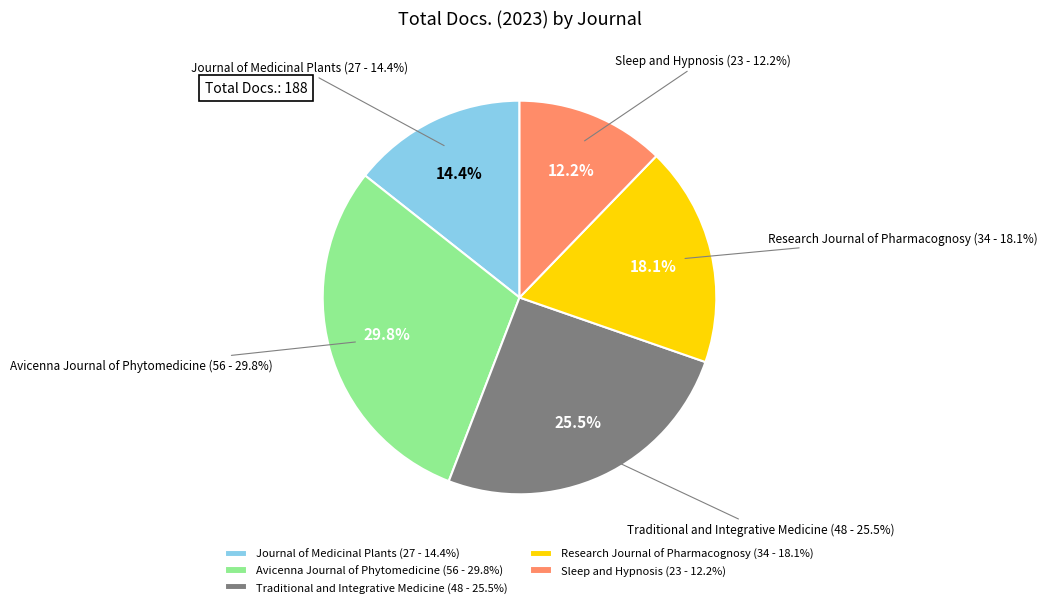

To the nearest percent, what is the difference between the Avicenna Journal of Phytomedicine and Traditional and Integrative Medicine slice percentages?

4%